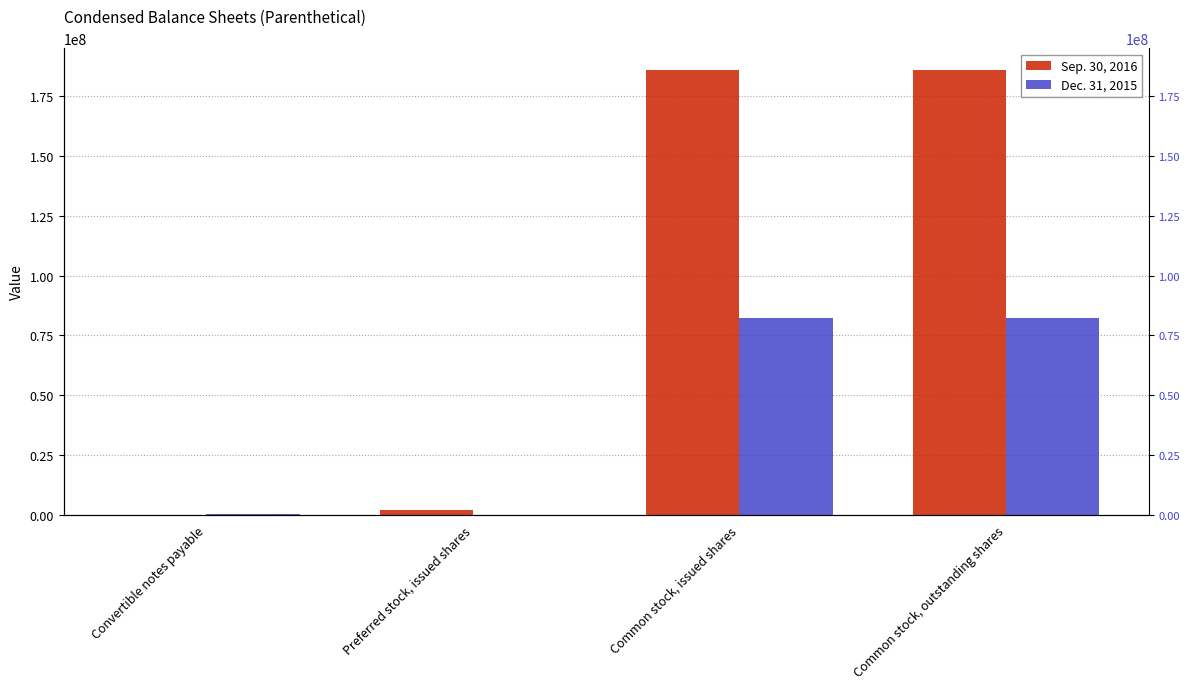

Is the value of Sep. 30, 2016 at Preferred stock, issued shares greater than the value of Dec. 31, 2015 at Common stock, outstanding shares?

No